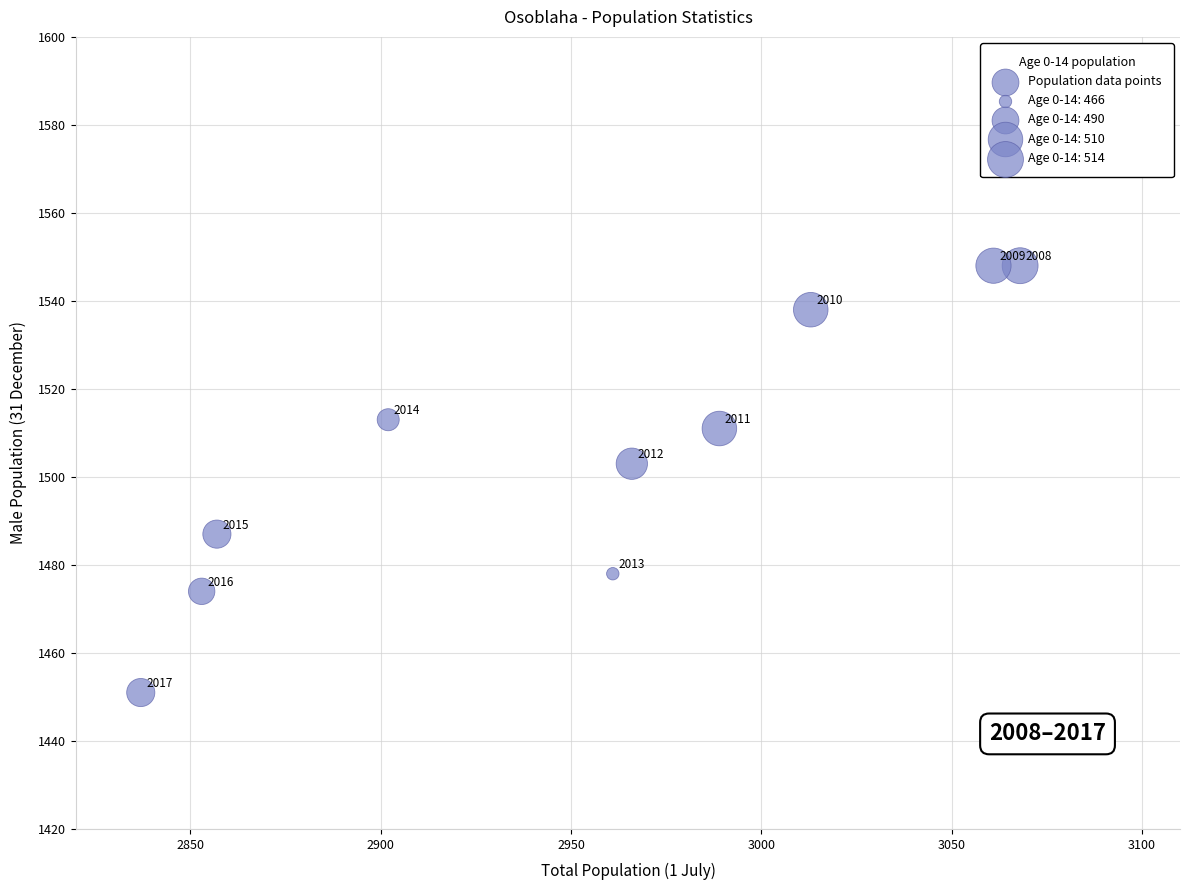

What Y value in the scatter plot is closest to 1499?

1503